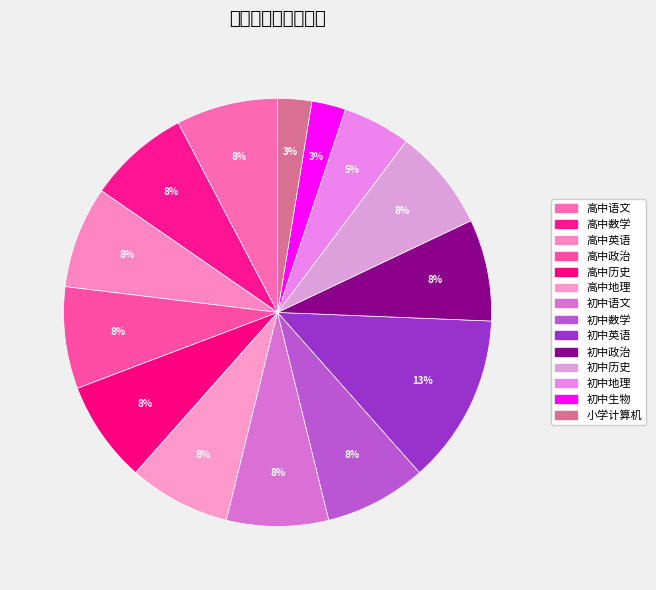

The 初中历史 slice represents 1% of the pie. True or false?

False